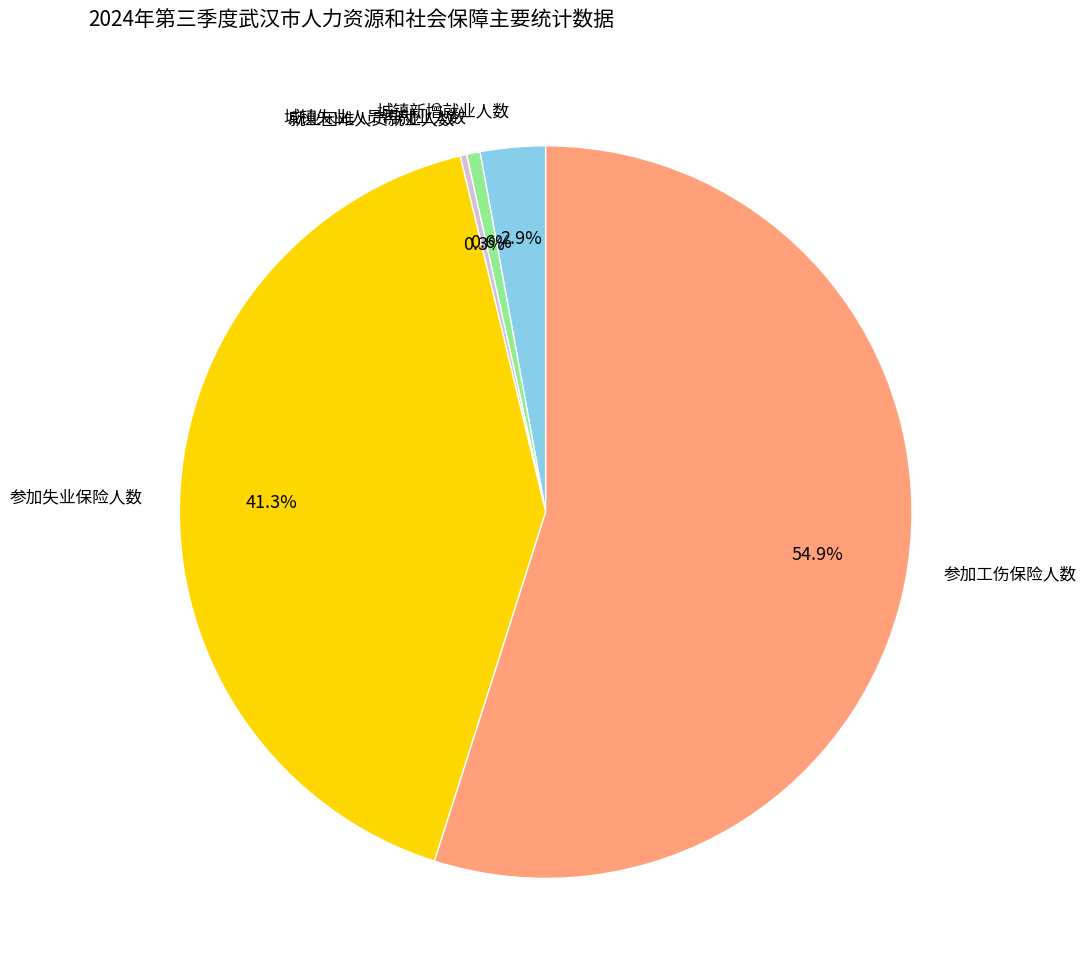

Which category accounts for the majority?

参加工伤保险人数